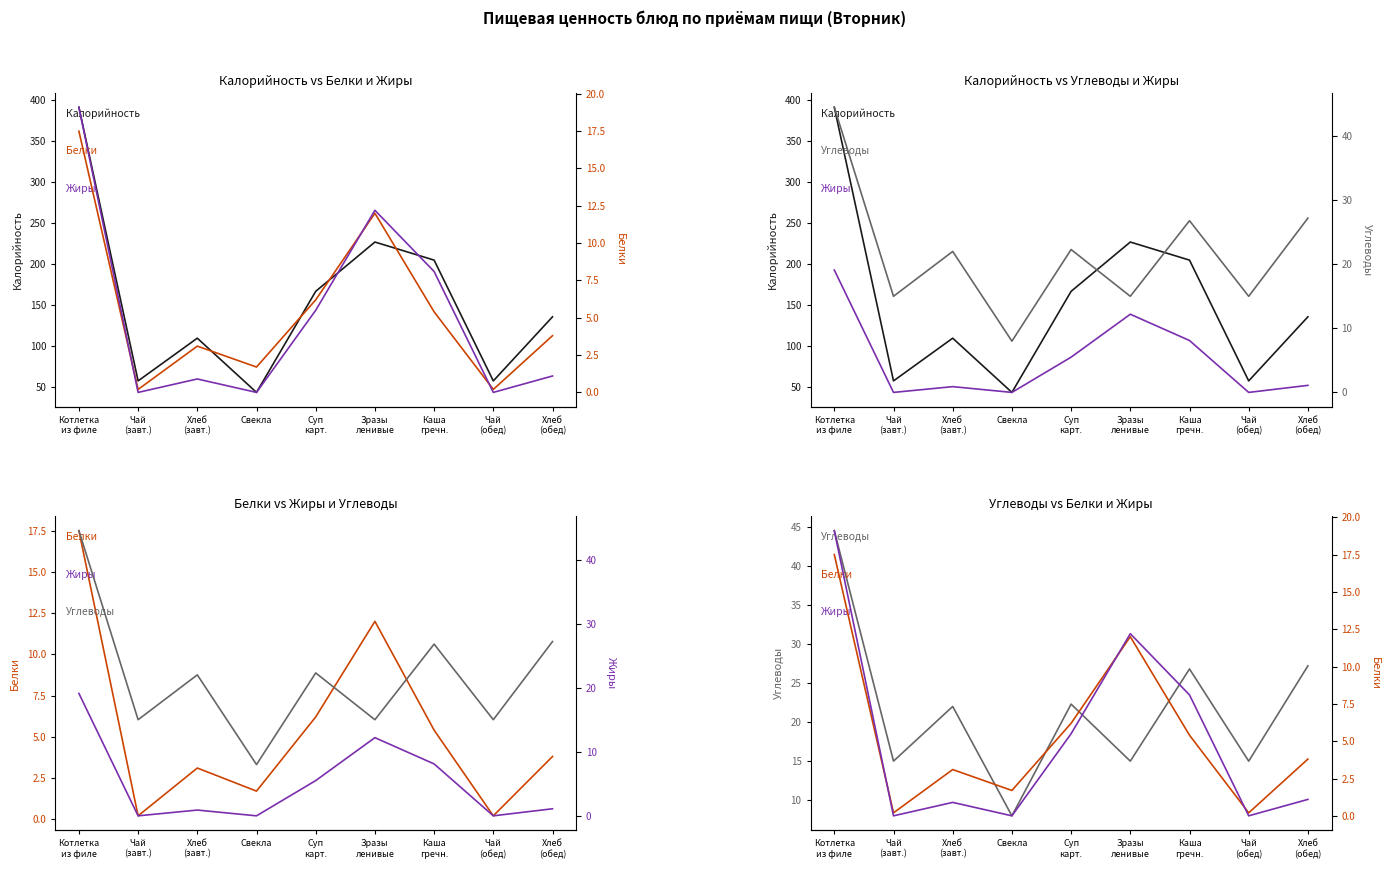

How many data points in Жиры are above 1?

5